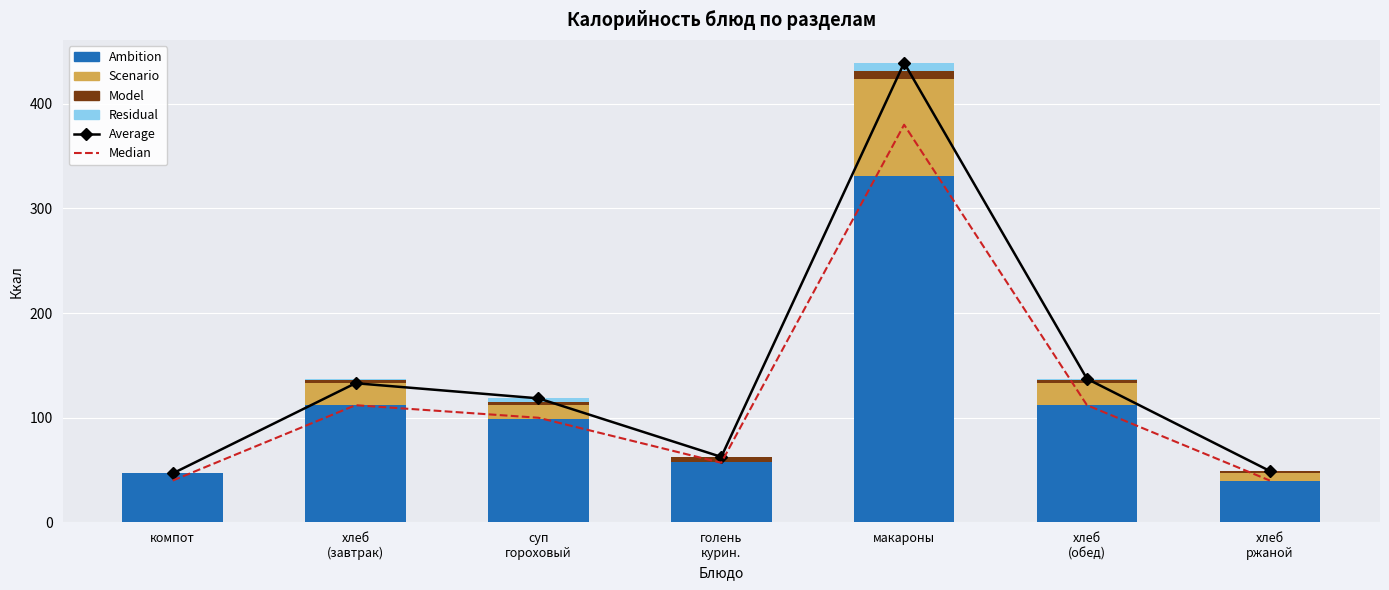

At хлеб
(завтрак), list the series in order from smallest to largest.

Residual, Model, Scenario, Median, Ambition, Average